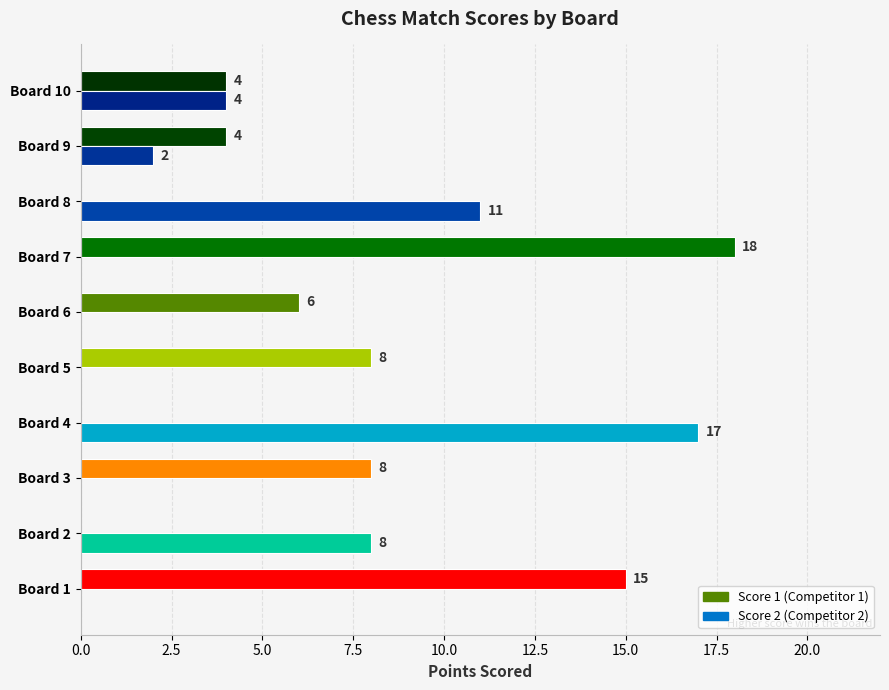

What is the total value across all series at Board 2?

8